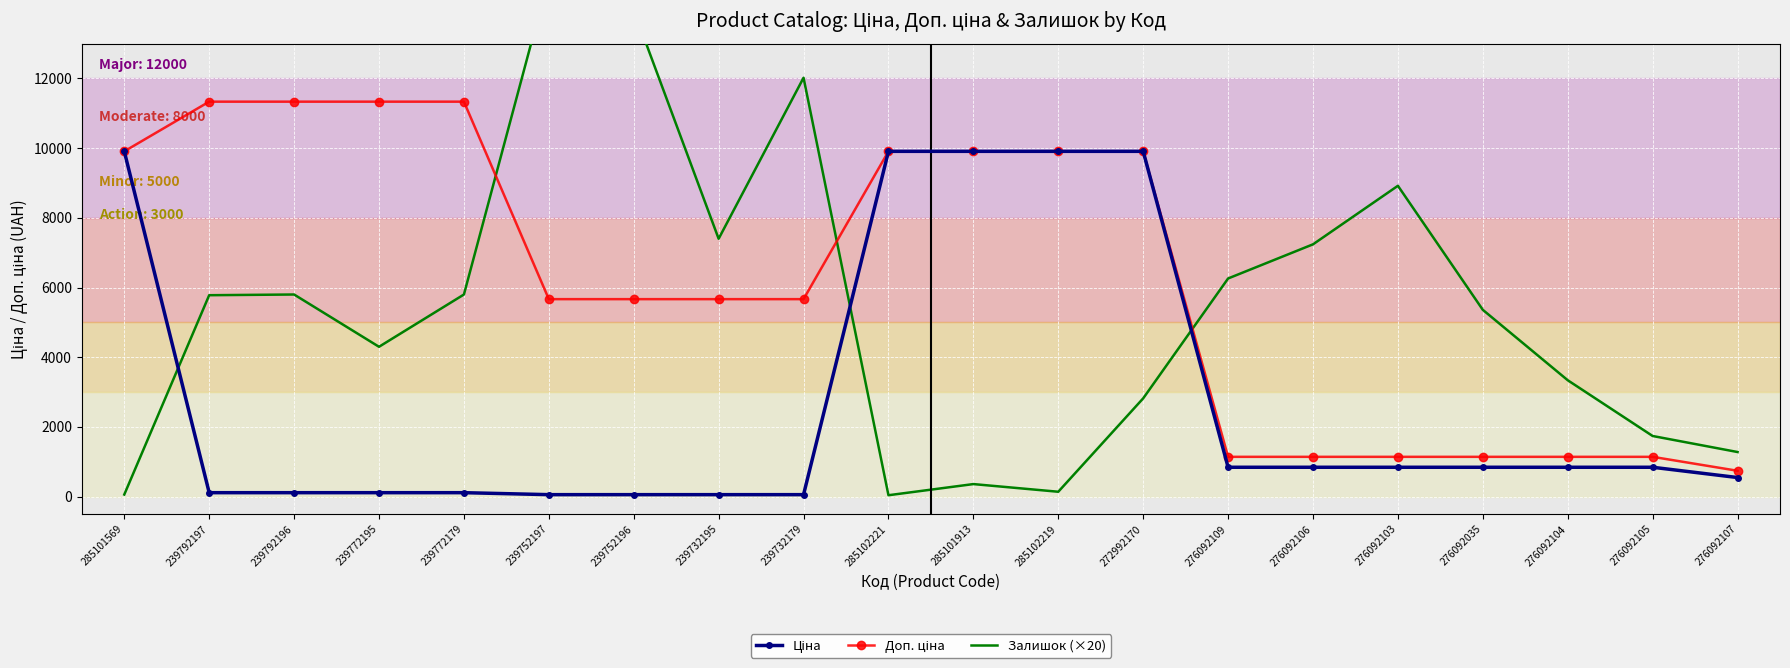

The Ціна series shows 1126.9 at 276092103. True or false?

False